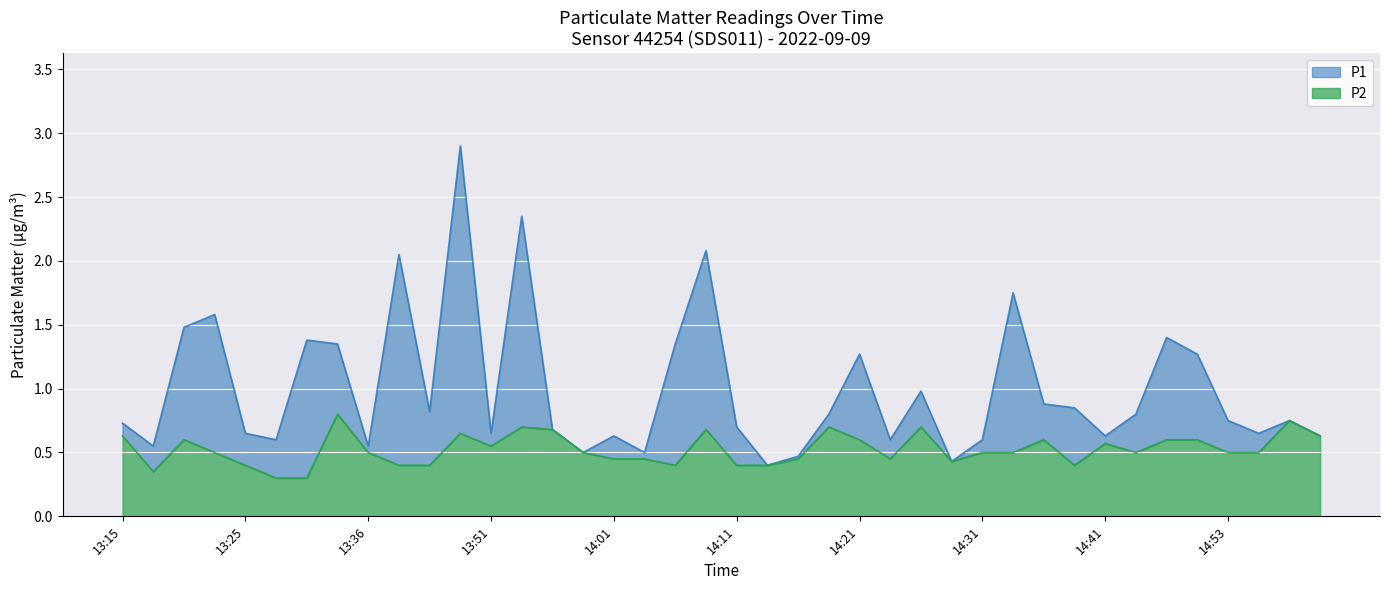

Is it true that P2 equals 0.7 at 13:23?

False